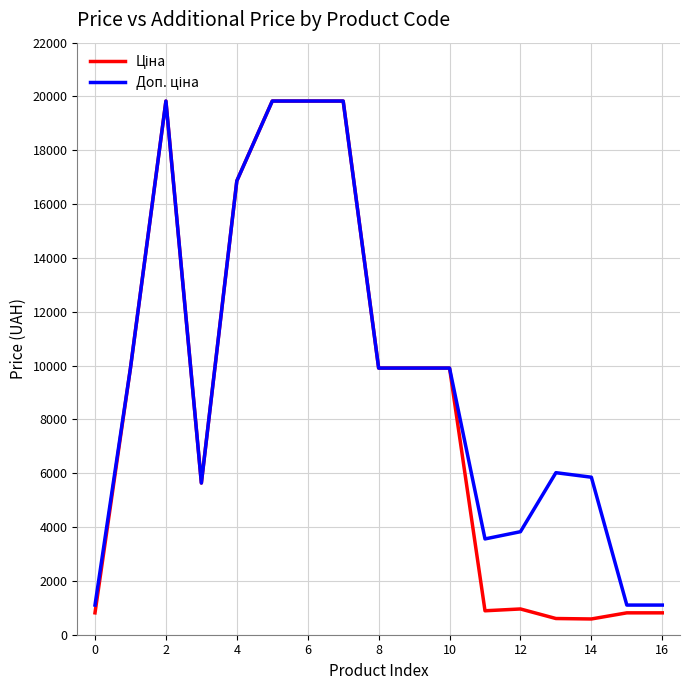

What is the maximum value shown in the chart?

19831.1